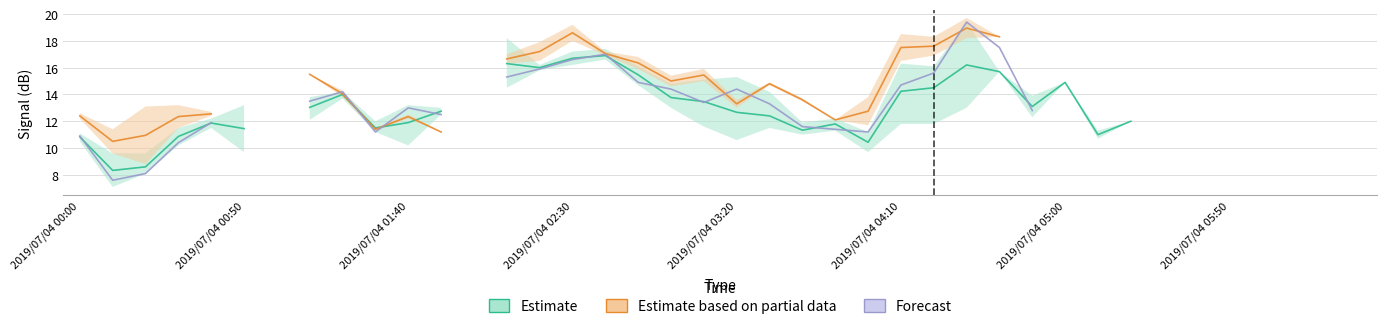

After their last crossing, which series has the higher values: Forecast or Estimate?

Estimate